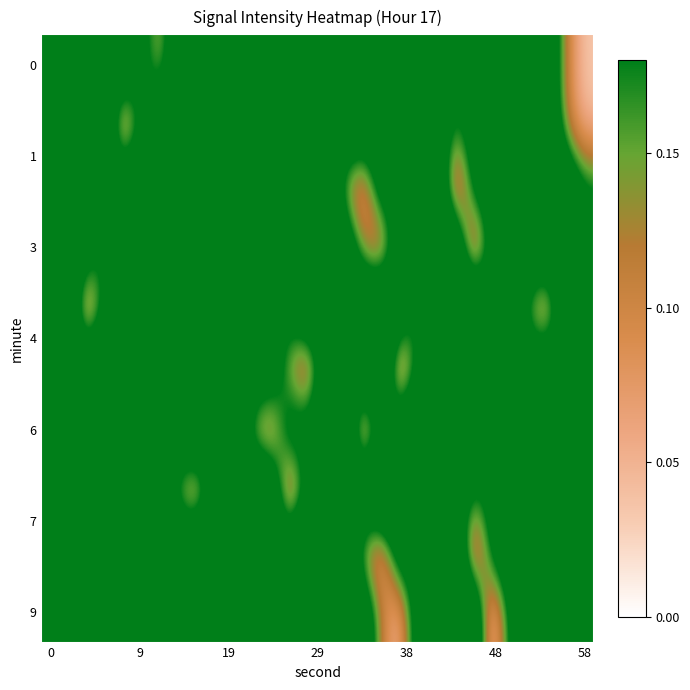

Count the number of categories in the chart.

30